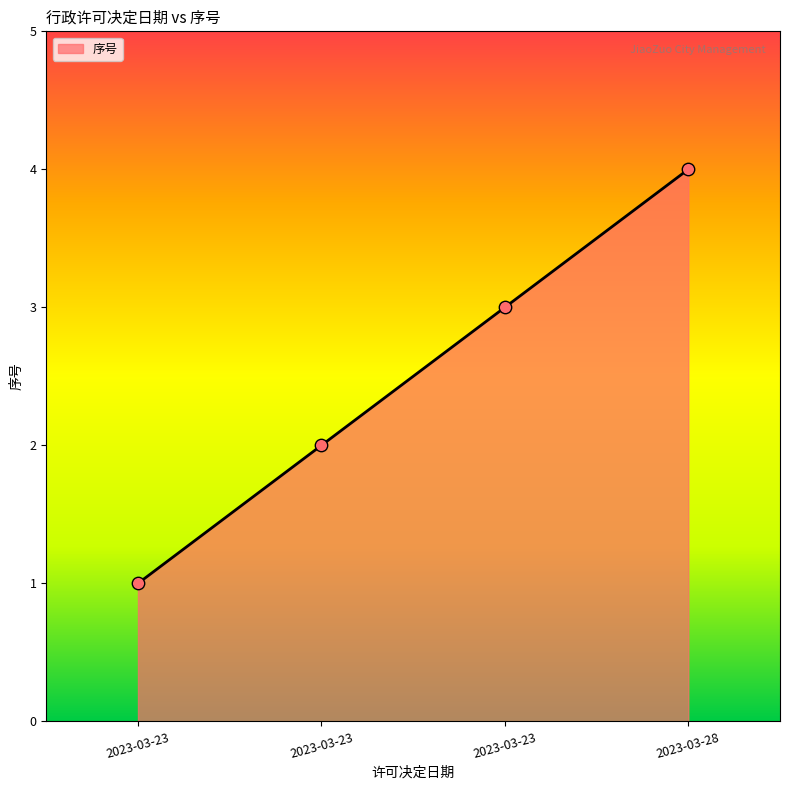

Between 2023-03-28 and 2023-03-23, which is larger?

2023-03-28